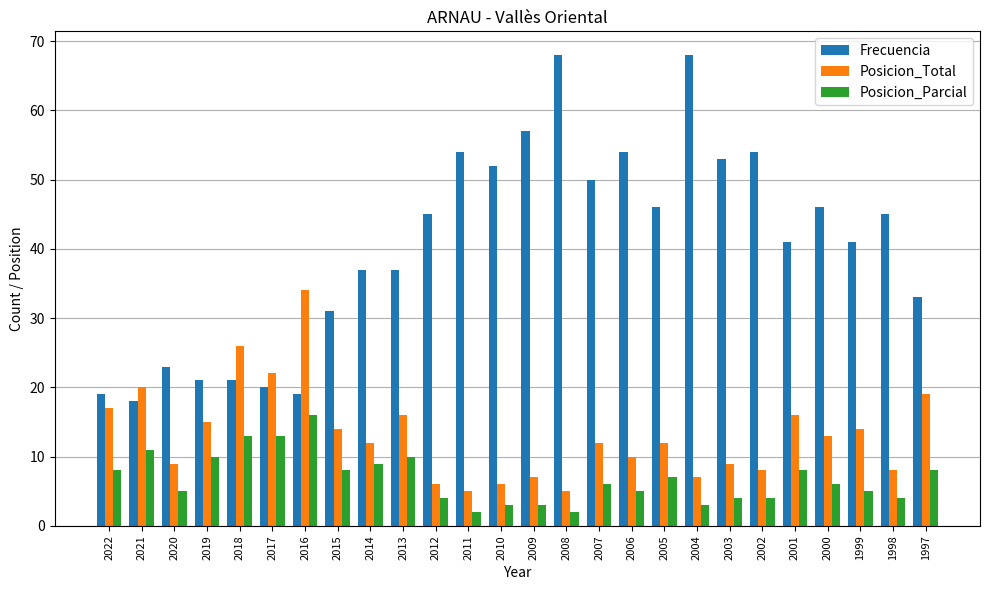

What is the value of the Frecuencia bar at the 17th from the left?

54